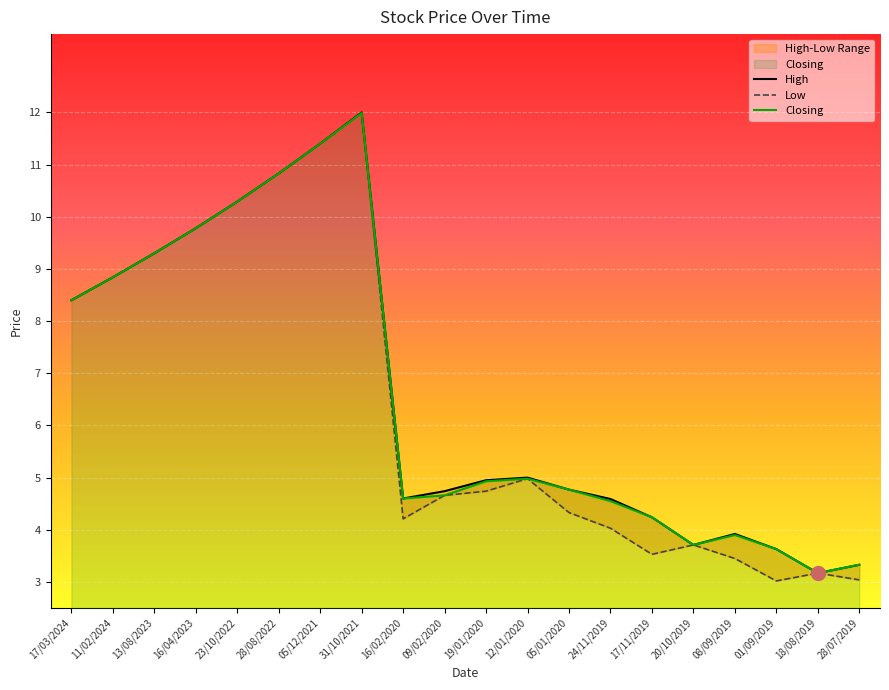

True or false: Low and Closing intersect in this chart.

False